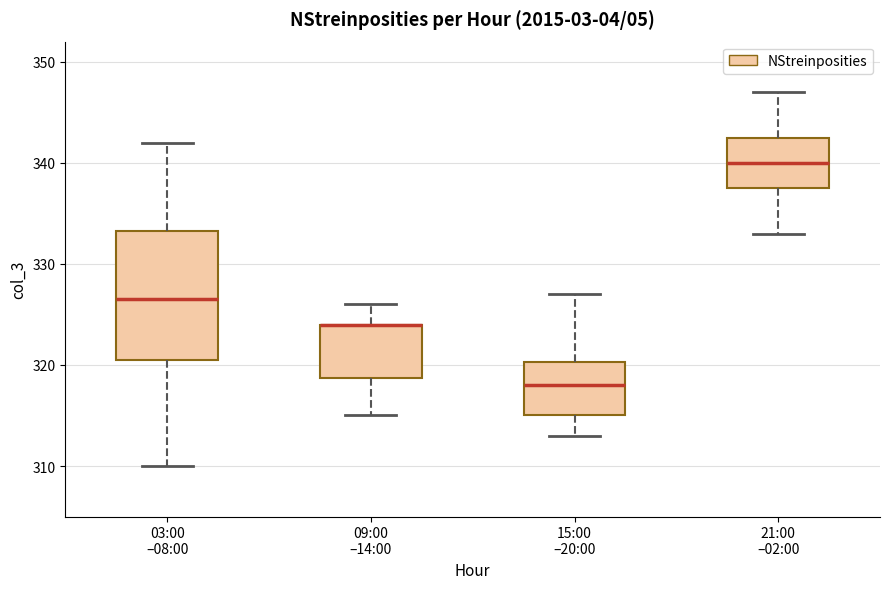

Comparing the boxes themselves (not the whiskers), which one is the tallest?

03:00 –08:00